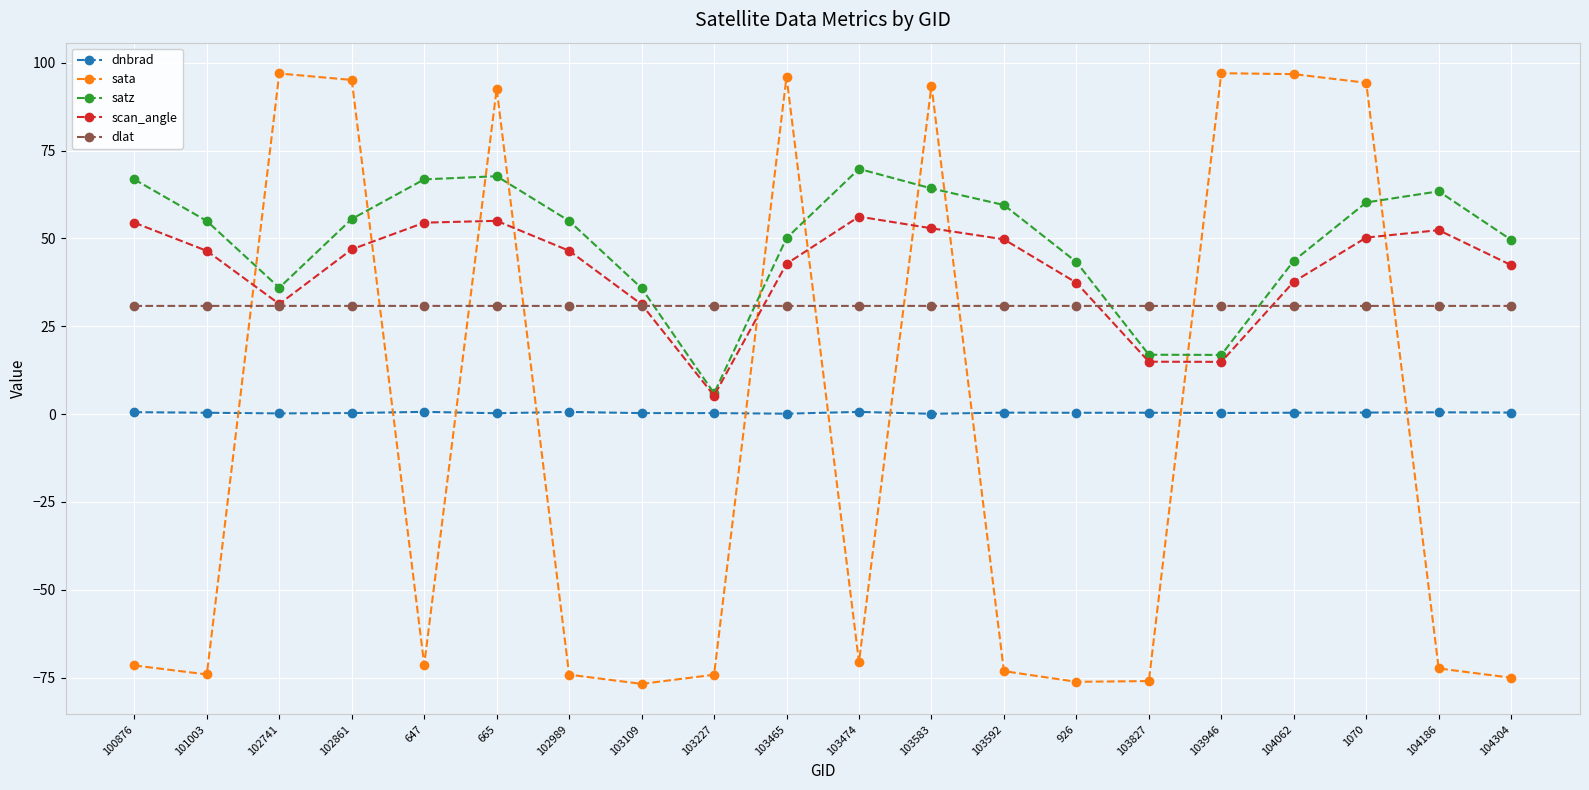

At 104186, list the series in order from largest to smallest.

satz, scan_angle, dlat, dnbrad, sata